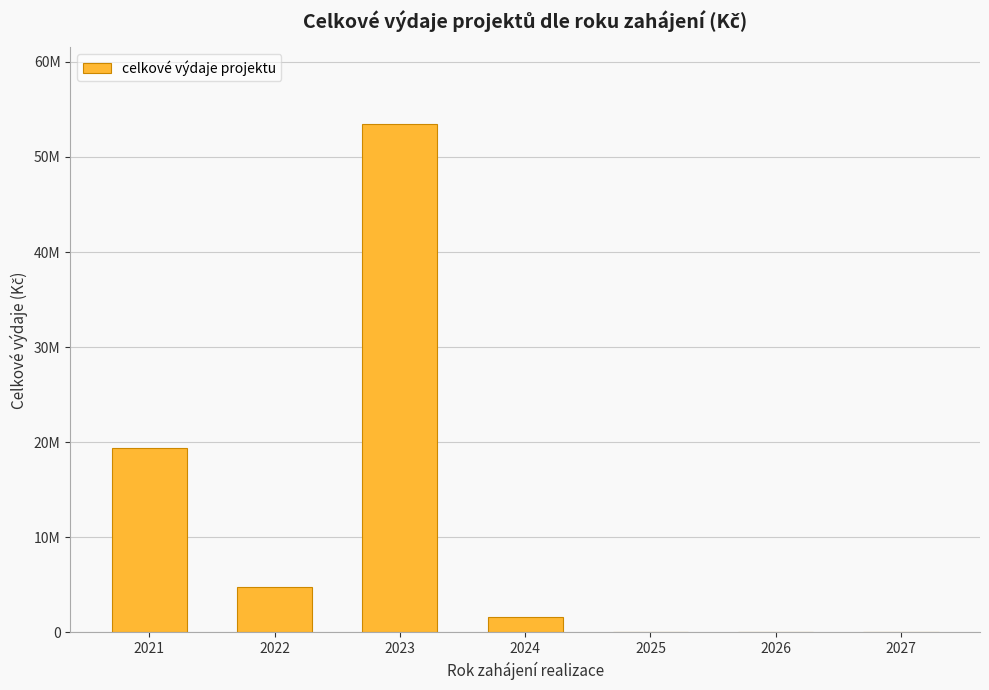

At which category does the chart reach its peak across all series?

2023